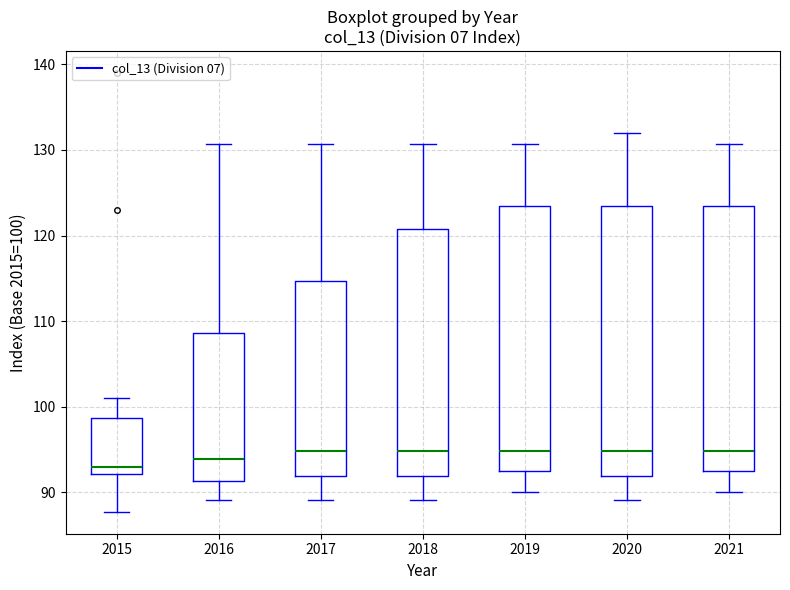

Where does the upper whisker of the box at x = 2015 end on the y-axis? The values are not printed on the chart, so give them approximately, as read against the axis.

101